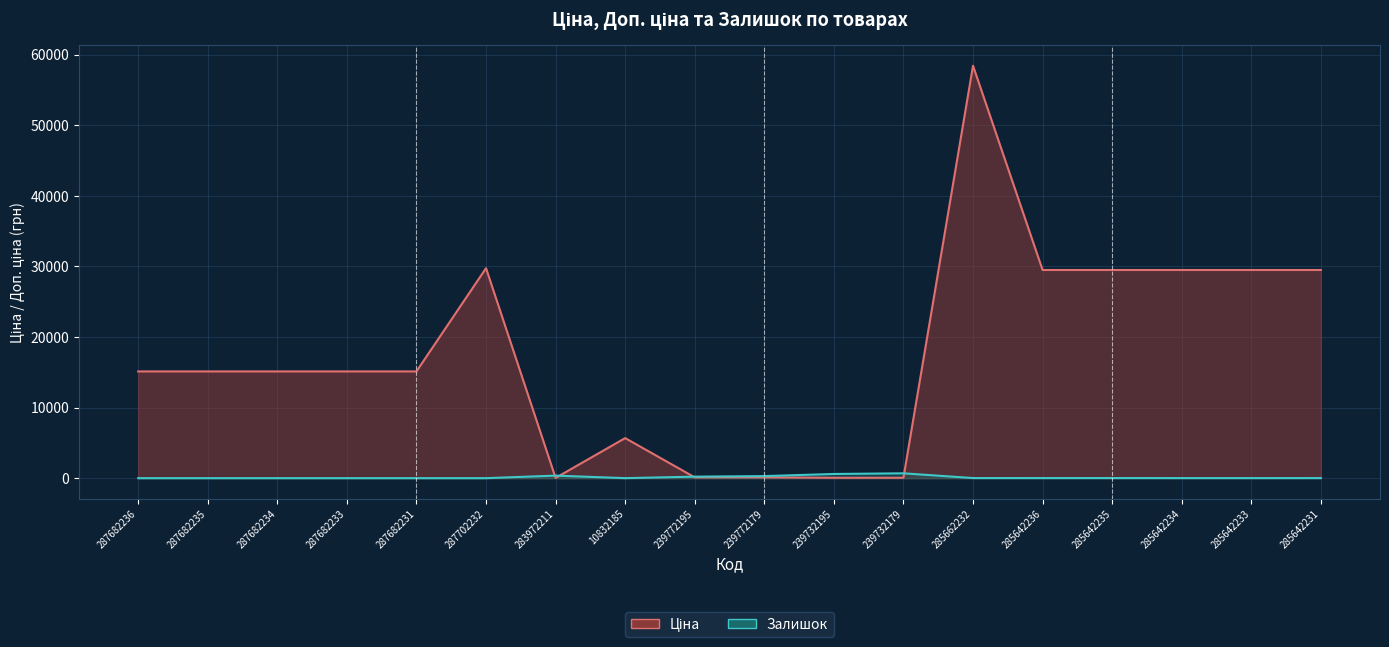

Which series changed the most between 285642233 and 285642231?

Залишок